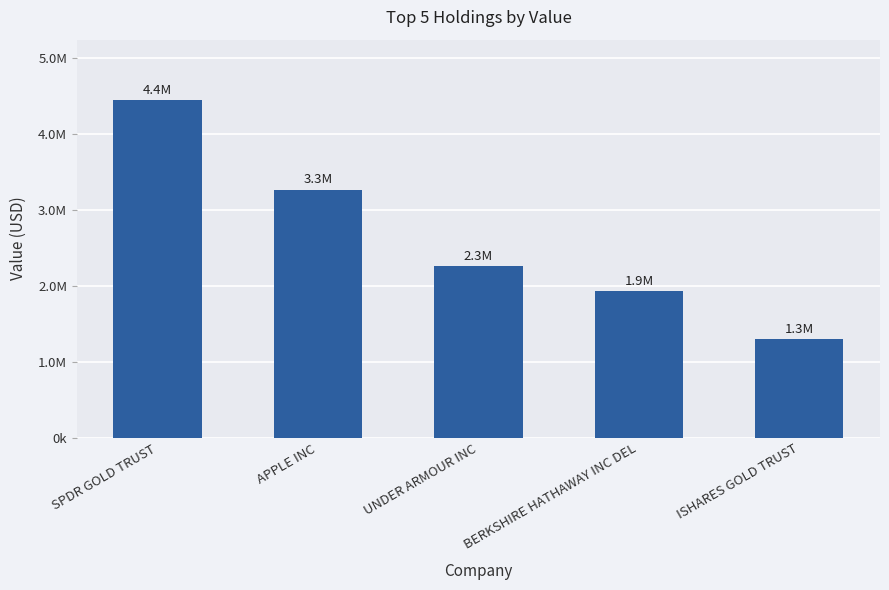

Rank the categories by value from highest to lowest.

SPDR GOLD TRUST, APPLE INC, UNDER ARMOUR INC, BERKSHIRE HATHAWAY INC DEL, ISHARES GOLD TRUST